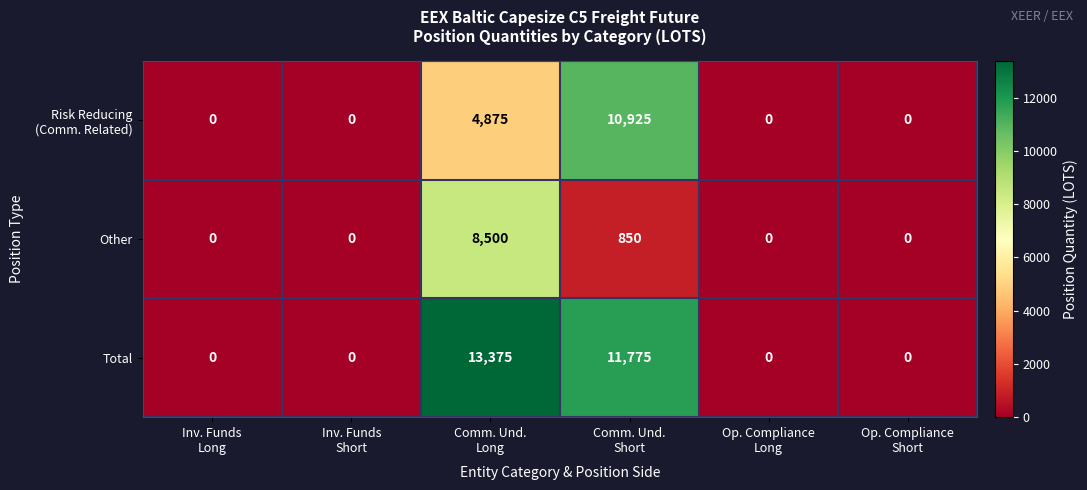

How many Total values are between 0 and 11775?

5